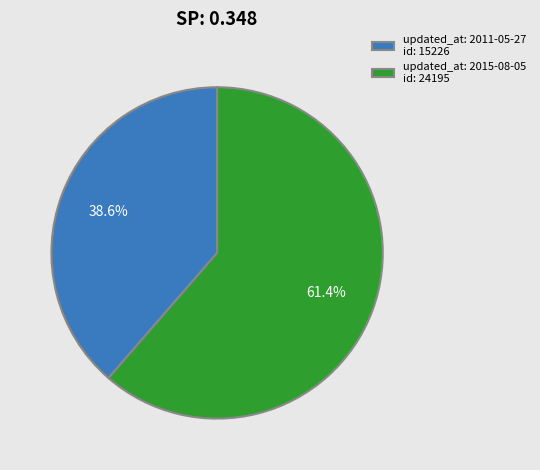

Which has a higher value, updated_at: 2011-05-27 id: 15226 or updated_at: 2015-08-05 id: 24195?

updated_at: 2015-08-05 id: 24195